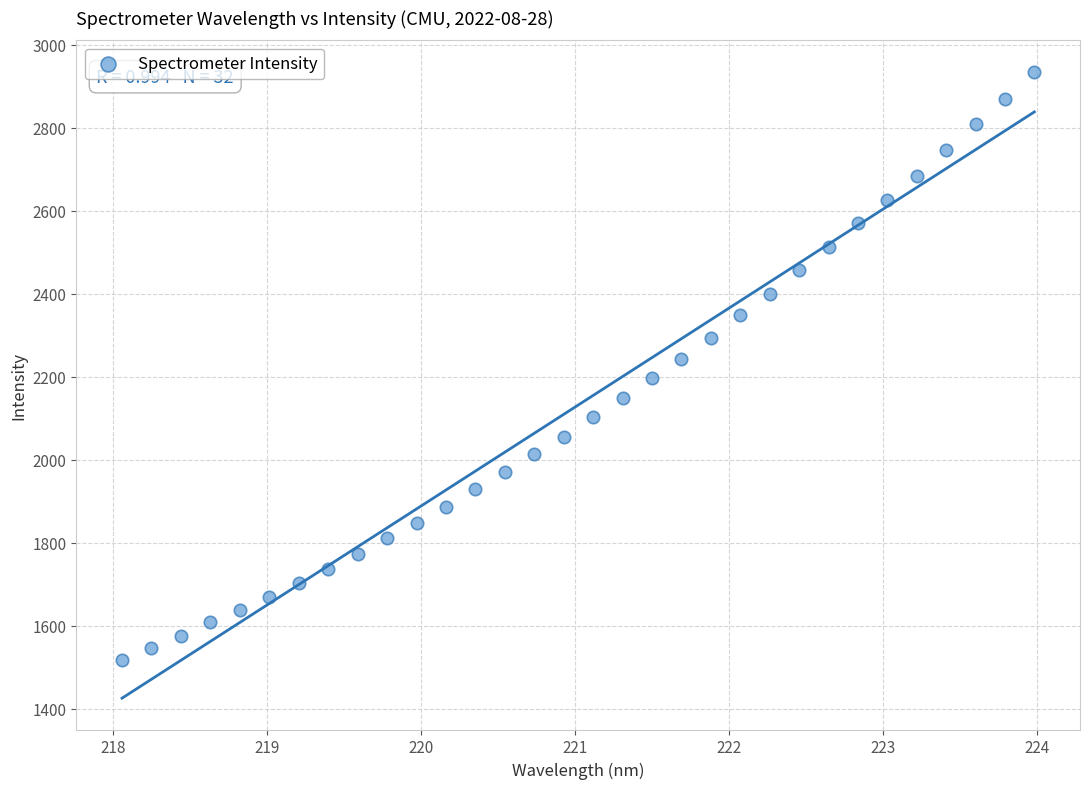

What is the range of Y values (max minus min)?

1416.4